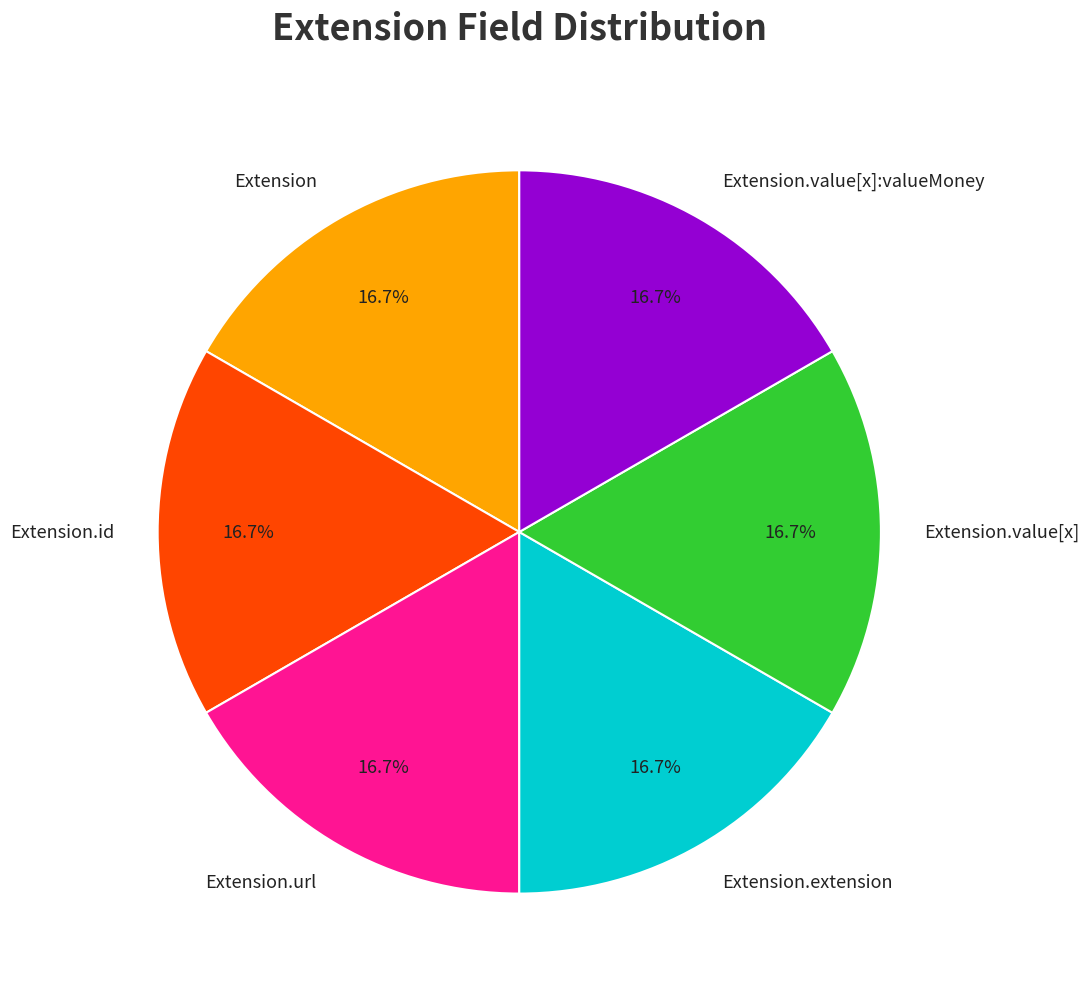

Does Extension.url account for over 50% of the chart?

No